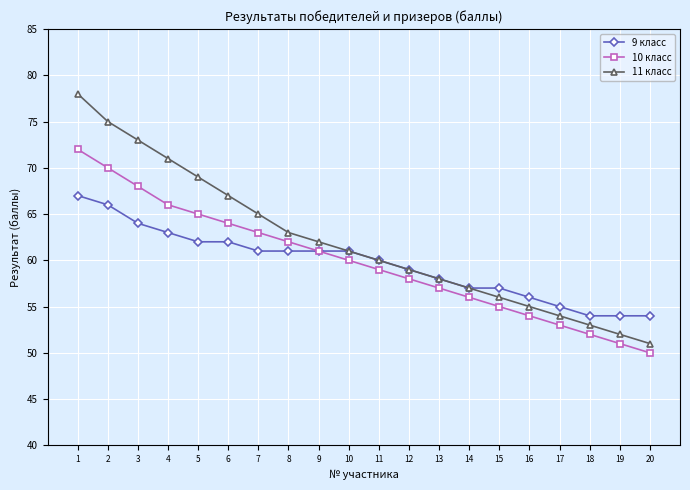

Does the chart display data point markers on the line(s)?

Yes